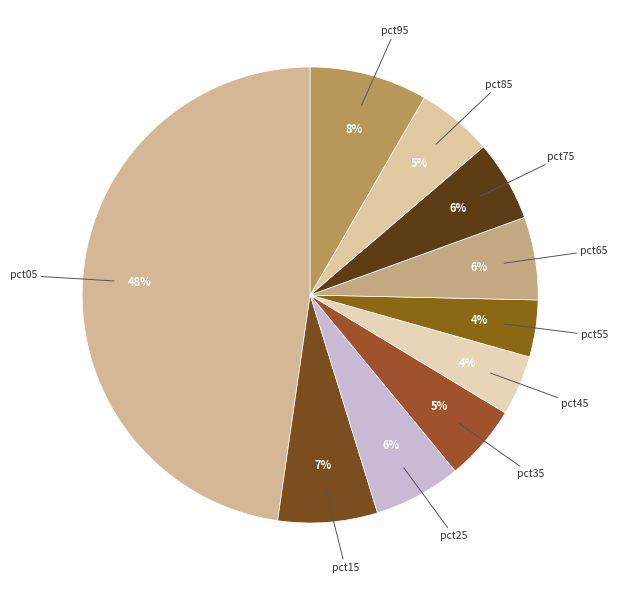

Does pct75 account for over 50% of the chart?

No